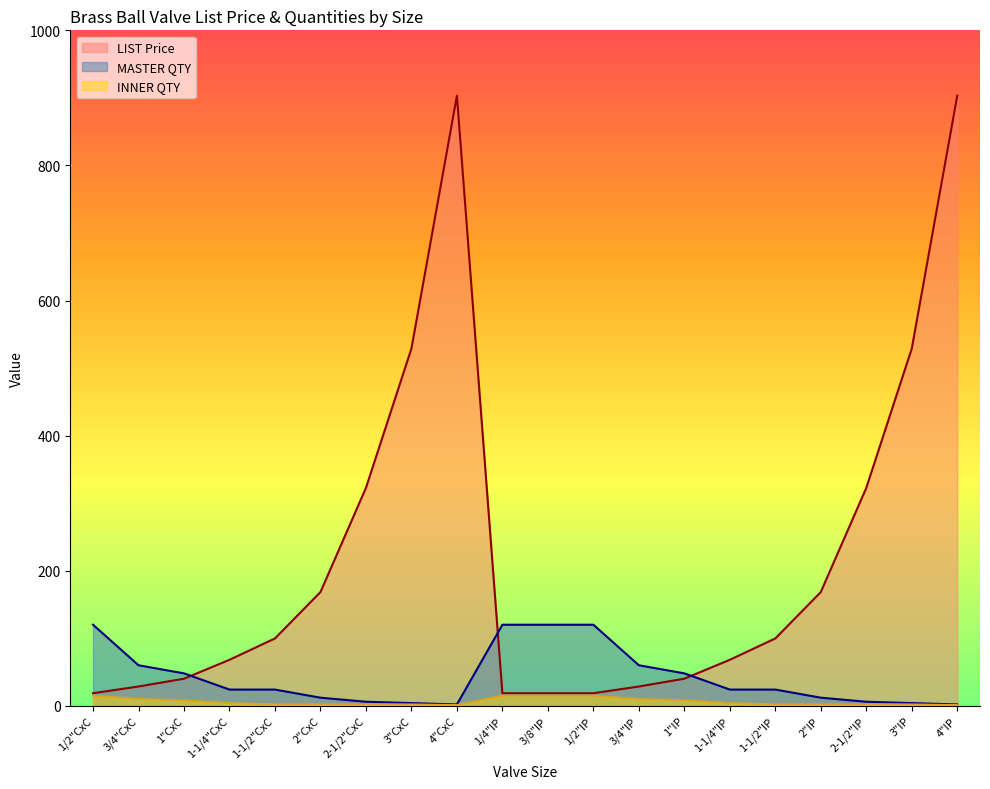

True or false: MASTER QTY and INNER QTY intersect in this chart.

False